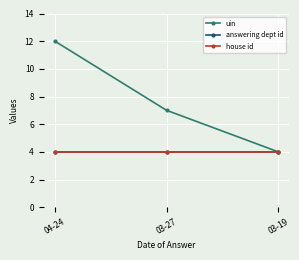

Does the chart have visible grid lines?

Yes